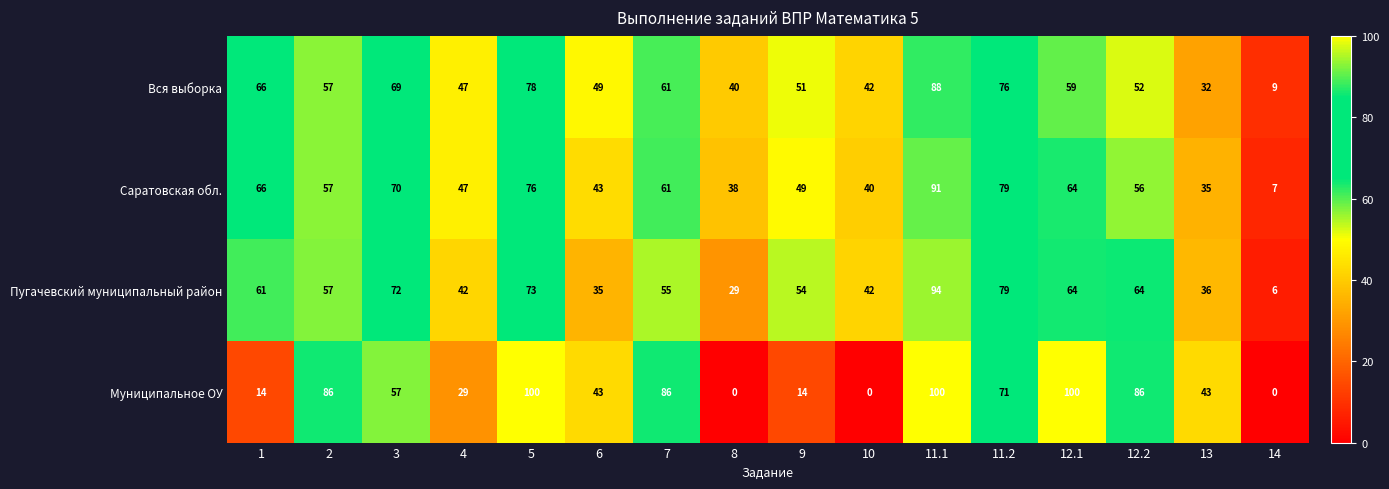

What is the approximate value of Вся выборка at 9, to the nearest 5?

50